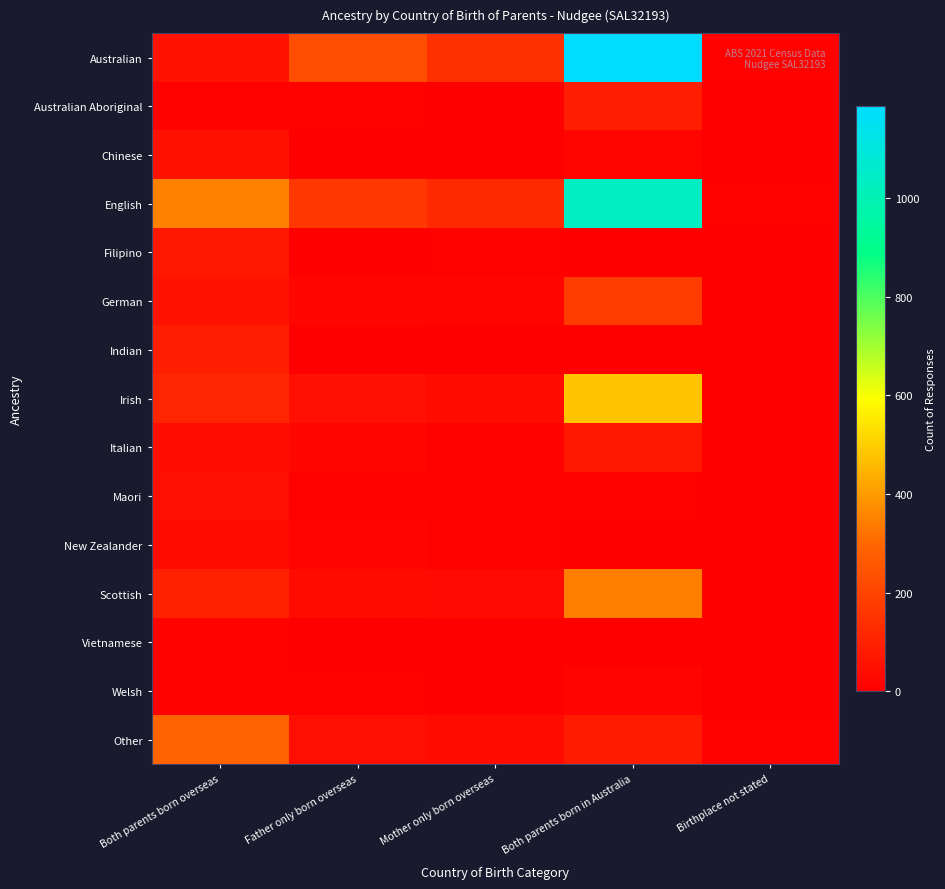

Reading left to right, extract all data points from this chart.

Australian: Both parents born overseas=56	Father only born overseas=227	Mother only born overseas=142	Both parents born in Australia=1187	Birthplace not stated=9
Australian Aboriginal: Both parents born overseas=7	Father only born overseas=7	Mother only born overseas=0	Both parents born in Australia=90	Birthplace not stated=4
Chinese: Both parents born overseas=53	Father only born overseas=0	Mother only born overseas=4	Both parents born in Australia=18	Birthplace not stated=0
English: Both parents born overseas=352	Father only born overseas=164	Mother only born overseas=121	Both parents born in Australia=1036	Birthplace not stated=6
Filipino: Both parents born overseas=69	Father only born overseas=0	Mother only born overseas=8	Both parents born in Australia=0	Birthplace not stated=0
German: Both parents born overseas=56	Father only born overseas=23	Mother only born overseas=17	Both parents born in Australia=177	Birthplace not stated=3
Indian: Both parents born overseas=93	Father only born overseas=4	Mother only born overseas=0	Both parents born in Australia=0	Birthplace not stated=0
Irish: Both parents born overseas=111	Father only born overseas=49	Mother only born overseas=33	Both parents born in Australia=480	Birthplace not stated=3
Italian: Both parents born overseas=43	Father only born overseas=19	Mother only born overseas=9	Both parents born in Australia=68	Birthplace not stated=0
Maori: Both parents born overseas=47	Father only born overseas=6	Mother only born overseas=5	Both parents born in Australia=8	Birthplace not stated=0
New Zealander: Both parents born overseas=33	Father only born overseas=14	Mother only born overseas=9	Both parents born in Australia=4	Birthplace not stated=3
Scottish: Both parents born overseas=99	Father only born overseas=35	Mother only born overseas=30	Both parents born in Australia=345	Birthplace not stated=0
Vietnamese: Both parents born overseas=8	Father only born overseas=0	Mother only born overseas=0	Both parents born in Australia=0	Birthplace not stated=0
Welsh: Both parents born overseas=6	Father only born overseas=6	Mother only born overseas=0	Both parents born in Australia=16	Birthplace not stated=0
Other: Both parents born overseas=290	Father only born overseas=47	Mother only born overseas=37	Both parents born in Australia=82	Birthplace not stated=5